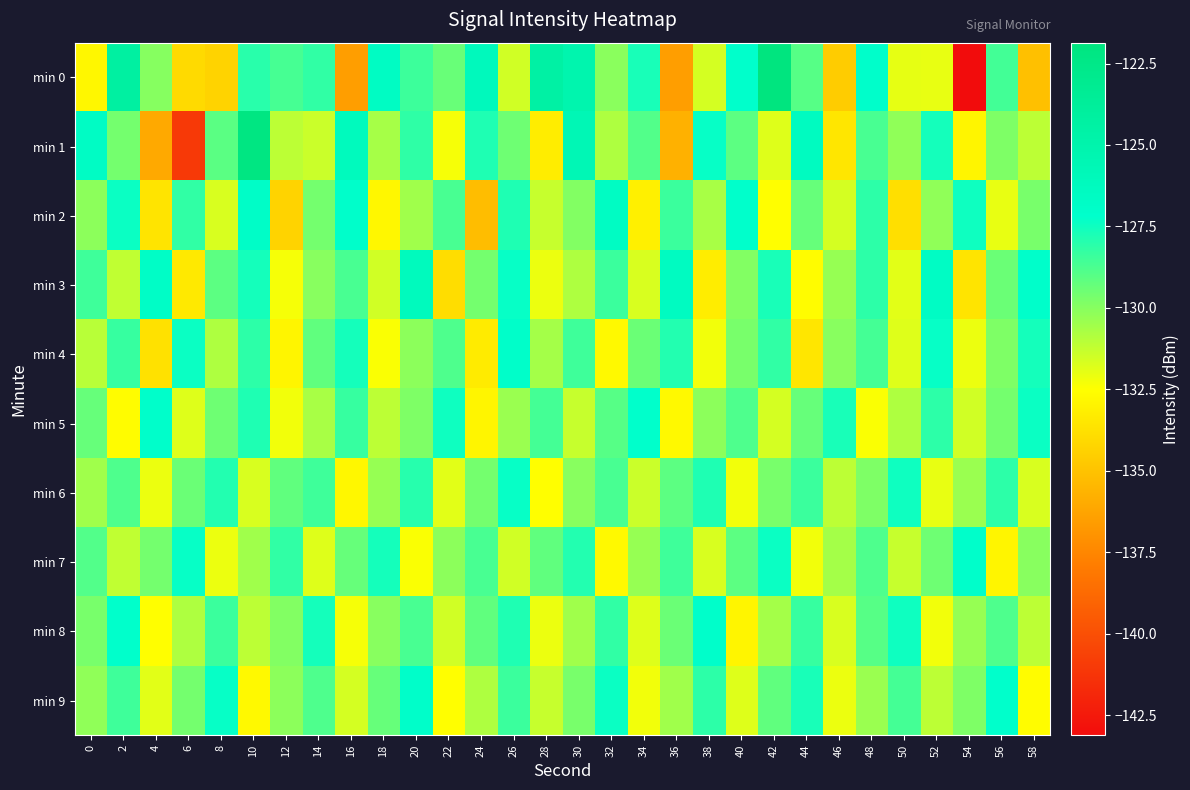

Reading left to right, extract all data points from this chart.

min 0: 0=-132.8	2=-124.3	4=-130.0	6=-134.0	8=-134.3	10=-128.0	12=-128.6	14=-128.2	16=-136.5	18=-126.6	20=-128.4	22=-129.4	24=-126.1	26=-131.5	28=-124.5	30=-125.1	32=-130.1	34=-127.7	36=-136.5	38=-131.6	40=-127.2	42=-121.9	44=-129.0	46=-134.6	48=-127.1	50=-132.0	52=-132.0	54=-143.1	56=-128.6	58=-135.1
min 1: 0=-126.7	2=-129.6	4=-136.0	6=-141.0	8=-129.1	10=-122.1	12=-131.1	14=-131.4	16=-126.2	18=-130.6	20=-128.2	22=-132.3	24=-127.8	26=-129.5	28=-133.2	30=-125.6	32=-130.8	34=-128.9	36=-135.7	38=-127.3	40=-129.1	42=-131.8	44=-126.4	46=-133.5	48=-128.7	50=-130.2	52=-127.6	54=-132.9	56=-129.8	58=-131.1
min 2: 0=-130.1	2=-127.4	4=-133.6	6=-128.2	8=-131.7	10=-126.9	12=-134.3	14=-129.6	16=-127.1	18=-132.8	20=-130.5	22=-128.7	24=-135.2	26=-127.8	28=-131.3	30=-129.9	32=-126.6	34=-133.1	36=-128.4	38=-130.7	40=-127.2	42=-132.5	44=-129.3	46=-131.6	48=-128.1	50=-133.8	52=-130.2	54=-127.5	56=-132.0	58=-129.7
min 3: 0=-128.5	2=-131.2	4=-126.8	6=-133.4	8=-129.1	10=-127.6	12=-132.3	14=-130.0	16=-128.7	18=-131.5	20=-126.2	22=-133.9	24=-129.6	26=-127.3	28=-132.1	30=-130.8	32=-128.4	34=-131.7	36=-126.5	38=-133.2	40=-129.9	42=-127.7	44=-132.6	46=-130.3	48=-128.1	50=-131.9	52=-126.7	54=-133.6	56=-129.4	58=-127.1
min 4: 0=-131.0	2=-128.3	4=-133.7	6=-127.4	8=-130.8	10=-128.1	12=-132.9	14=-129.2	16=-127.6	18=-132.4	20=-130.1	22=-128.8	24=-133.3	26=-127.0	28=-130.6	30=-128.5	32=-132.7	34=-129.4	36=-127.9	38=-132.2	40=-129.7	42=-128.2	44=-133.5	46=-130.0	48=-128.6	50=-131.8	52=-127.3	54=-132.1	56=-129.8	58=-127.6
min 5: 0=-129.3	2=-132.6	4=-127.1	6=-131.8	8=-129.5	10=-127.8	12=-132.2	14=-130.7	16=-128.3	18=-131.1	20=-129.8	22=-127.5	24=-132.9	26=-130.4	28=-128.6	30=-131.3	32=-129.0	34=-127.2	36=-132.7	38=-130.1	40=-128.8	42=-131.6	44=-129.3	46=-127.7	48=-132.4	50=-130.8	52=-128.1	54=-131.5	56=-129.6	58=-127.4
min 6: 0=-130.5	2=-128.8	4=-132.1	6=-129.4	8=-127.9	10=-131.7	12=-129.2	14=-128.5	16=-132.8	18=-130.3	20=-128.0	22=-131.9	24=-129.6	26=-127.3	28=-132.5	30=-130.0	32=-128.7	34=-131.4	36=-129.1	38=-127.8	40=-132.2	42=-129.7	44=-128.4	46=-131.1	48=-129.8	50=-127.5	52=-132.0	54=-130.4	56=-128.1	58=-131.7
min 7: 0=-128.9	2=-131.2	4=-129.6	6=-127.3	8=-132.1	10=-130.5	12=-128.2	14=-131.8	16=-129.3	18=-127.6	20=-132.4	22=-130.1	24=-128.7	26=-131.5	28=-129.2	30=-127.9	32=-132.7	34=-130.3	36=-128.5	38=-131.7	40=-129.1	42=-127.4	44=-132.2	46=-130.6	48=-128.8	50=-131.3	52=-129.5	54=-127.1	56=-132.9	58=-130.0
min 8: 0=-129.7	2=-127.2	4=-132.5	6=-130.8	8=-128.4	10=-131.1	12=-129.9	14=-127.6	16=-132.3	18=-130.0	20=-128.7	22=-131.5	24=-129.2	26=-127.8	28=-132.1	30=-130.5	32=-128.2	34=-131.8	36=-129.4	38=-127.1	40=-132.9	42=-130.6	44=-128.3	46=-131.7	48=-129.0	50=-127.5	52=-132.2	54=-130.3	56=-128.8	58=-131.1
min 9: 0=-130.2	2=-128.5	4=-131.9	6=-129.6	8=-127.3	10=-132.7	12=-130.1	14=-128.8	16=-131.6	18=-129.3	20=-127.0	22=-132.5	24=-130.8	26=-128.4	28=-131.3	30=-129.7	32=-127.4	34=-132.2	36=-130.5	38=-128.1	40=-131.8	42=-129.2	44=-127.7	46=-132.1	48=-130.4	50=-128.6	52=-131.1	54=-129.8	56=-127.2	58=-132.6